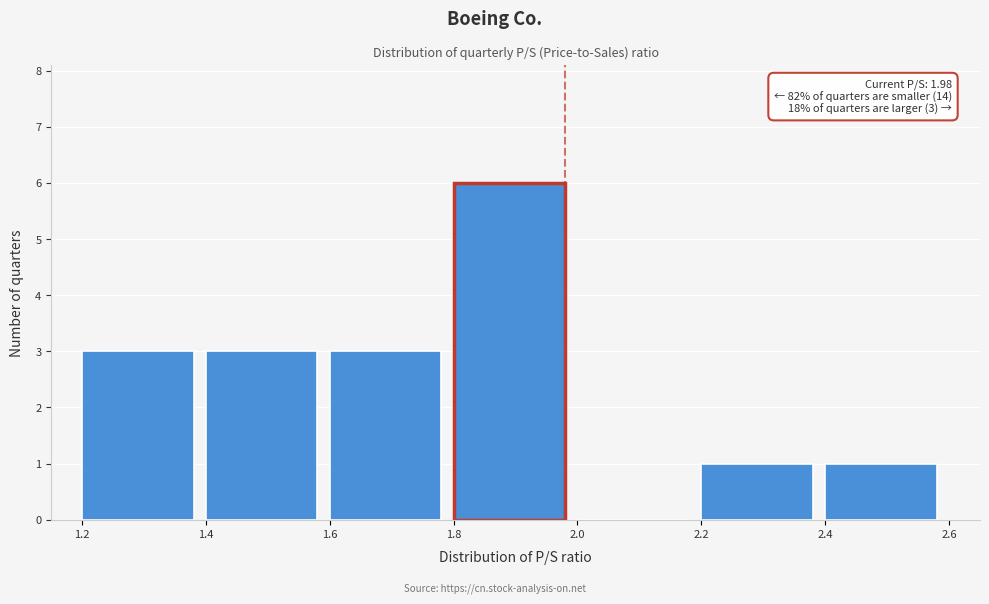

Which range on the x-axis has the tallest bar?

1.8 to 2.0